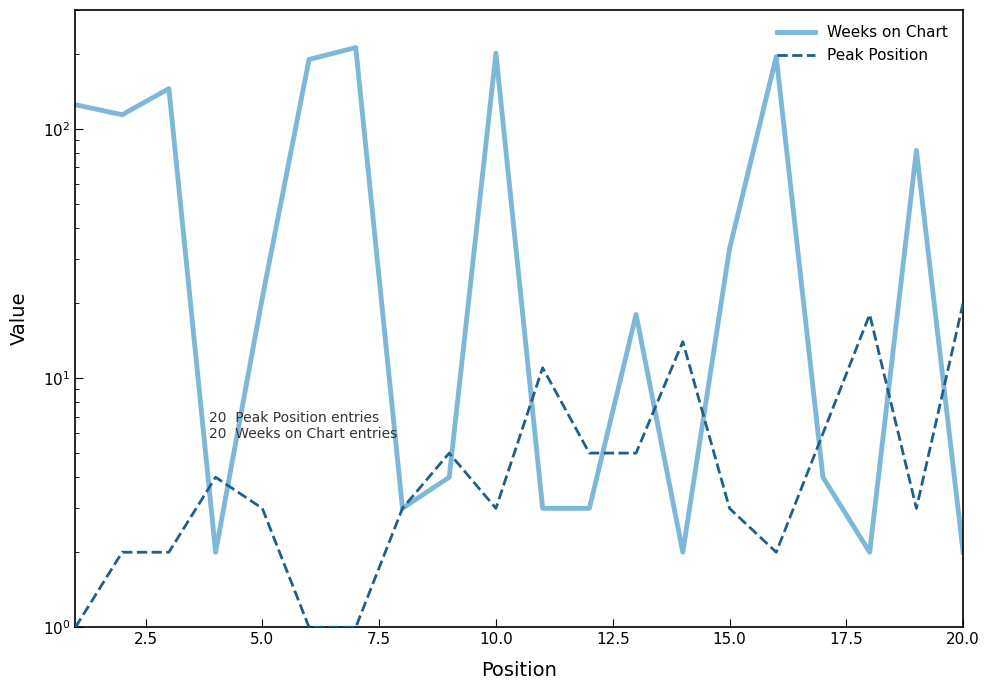

What are all the series names shown in the legend?

Weeks on Chart, Peak Position